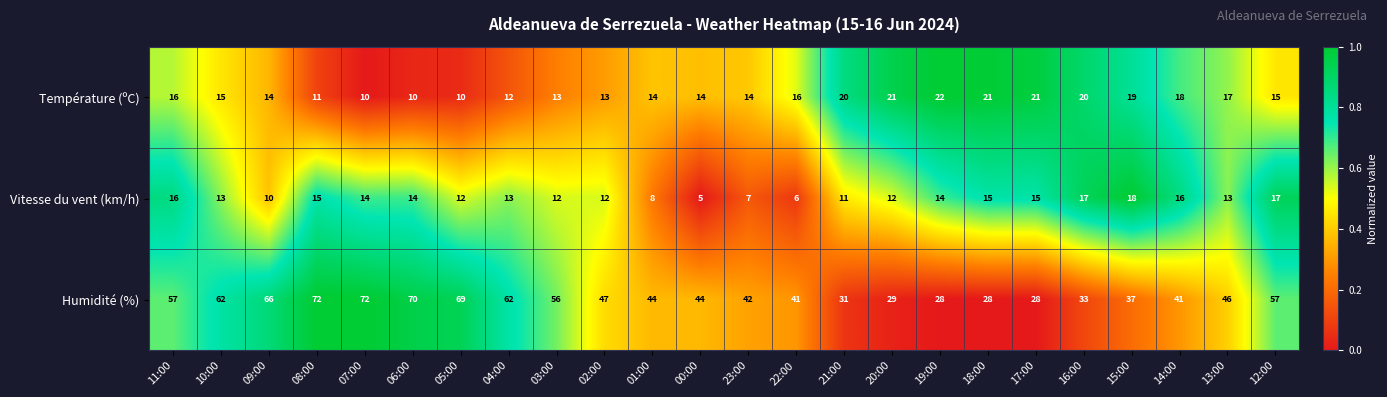

List the series in order of their peak value, highest first.

Humidité (%), Température (ºC), Vitesse du vent (km/h)